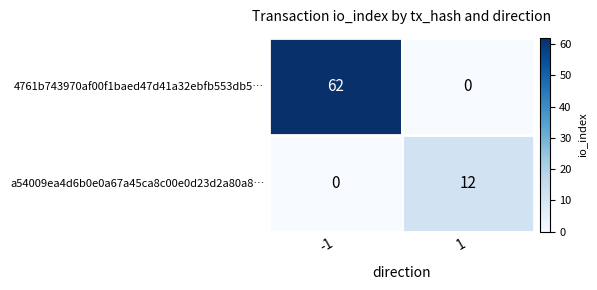

How many values in the a54009ea4d6b0e0a67a45ca8c00e0d23d2a80a8… series are below 12?

1